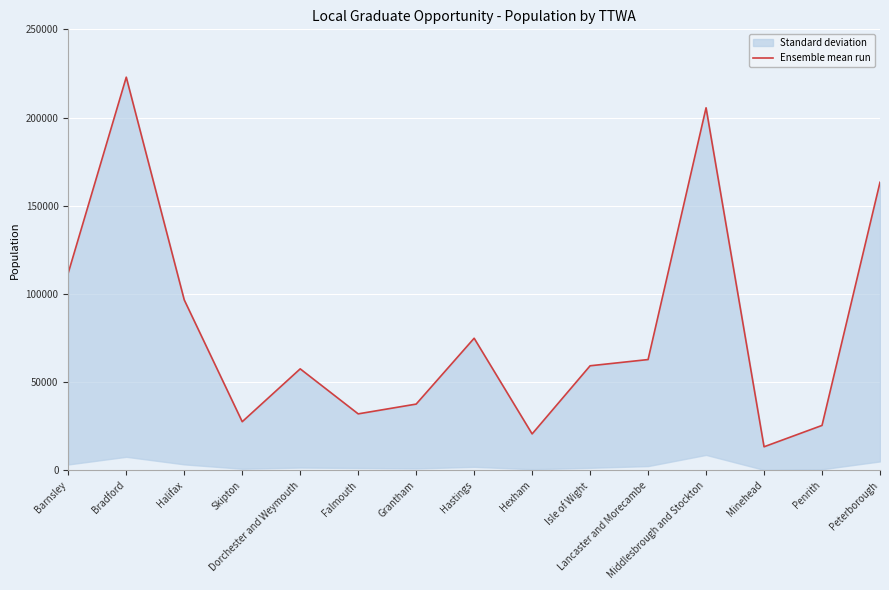

What is the difference between the maximum and minimum values?

209490